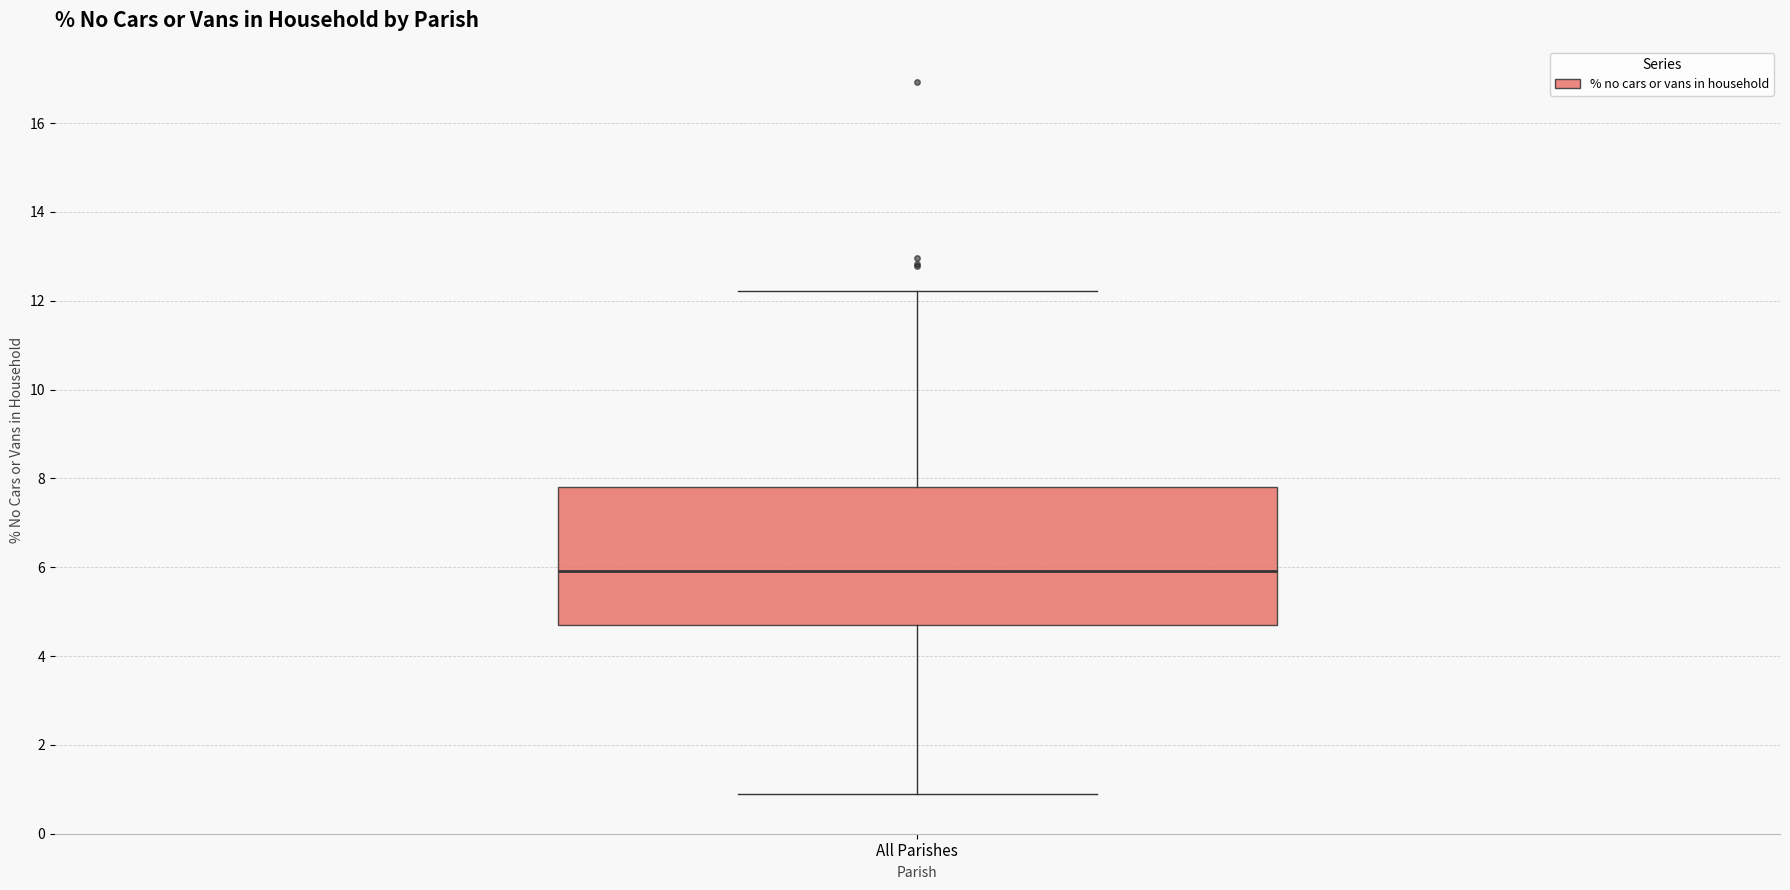

Transcribe this box plot: give where the median line is, the range the box spans, and where the two whiskers end, as read against the y-axis. The values are not printed on the chart, so give them approximately, as read against the axis.

median 6.0, box 4.8 to 7.8, whiskers 1.0 to 12.2